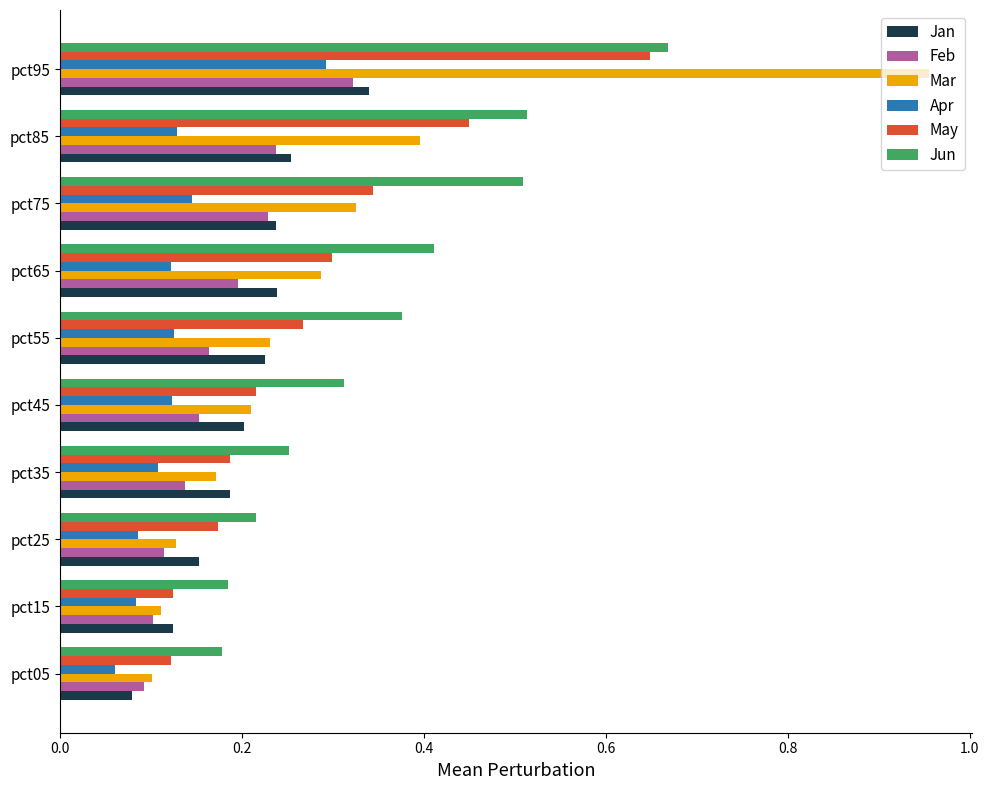

At how many categories does at least one series exceed 0?

10